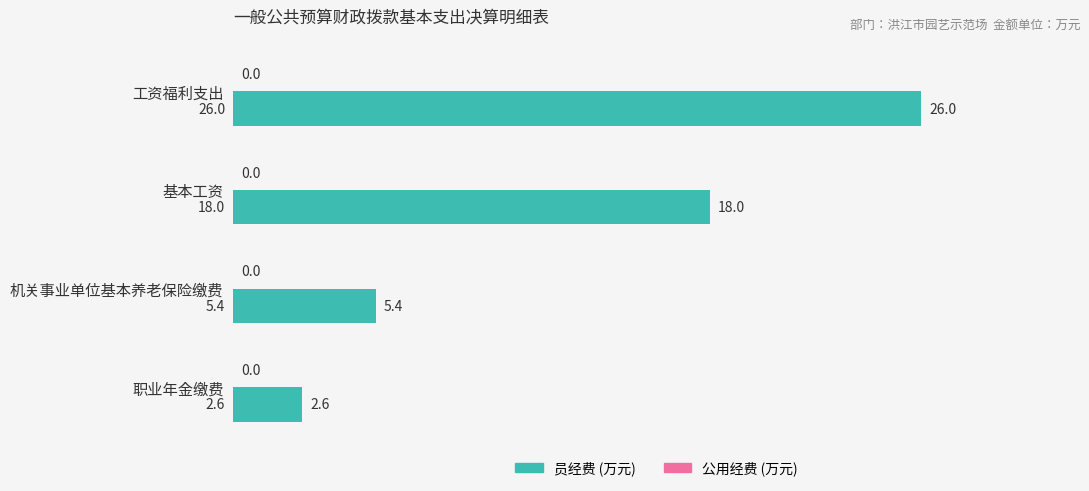

List the labels in order of value, smallest first.

职业年金缴费, 机关事业单位基本养老保险缴费, 基本工资, 工资福利支出